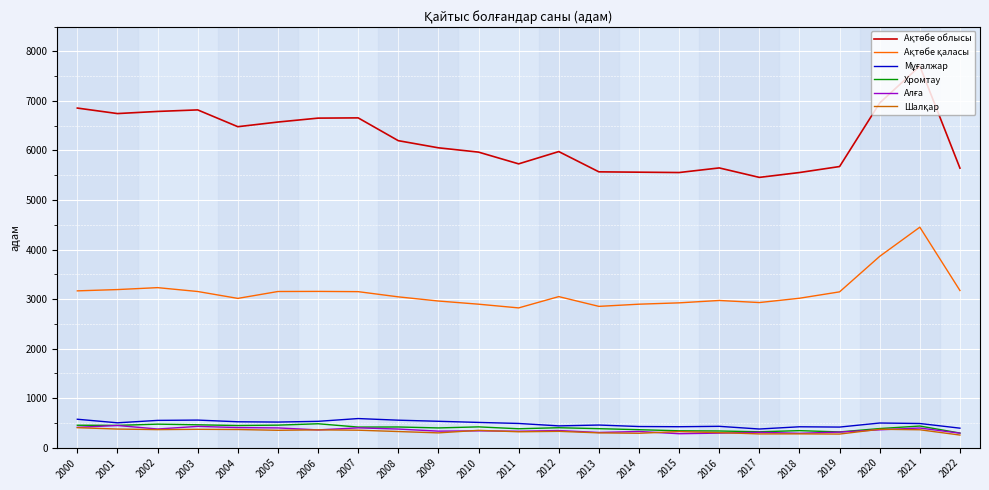

What is the spread (max minus min) of values at 2017?

5177